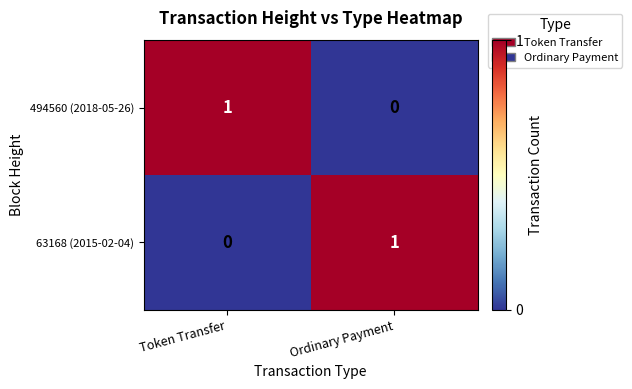

Which category has the highest value in the 63168 (2015-02-04) series?

Ordinary Payment